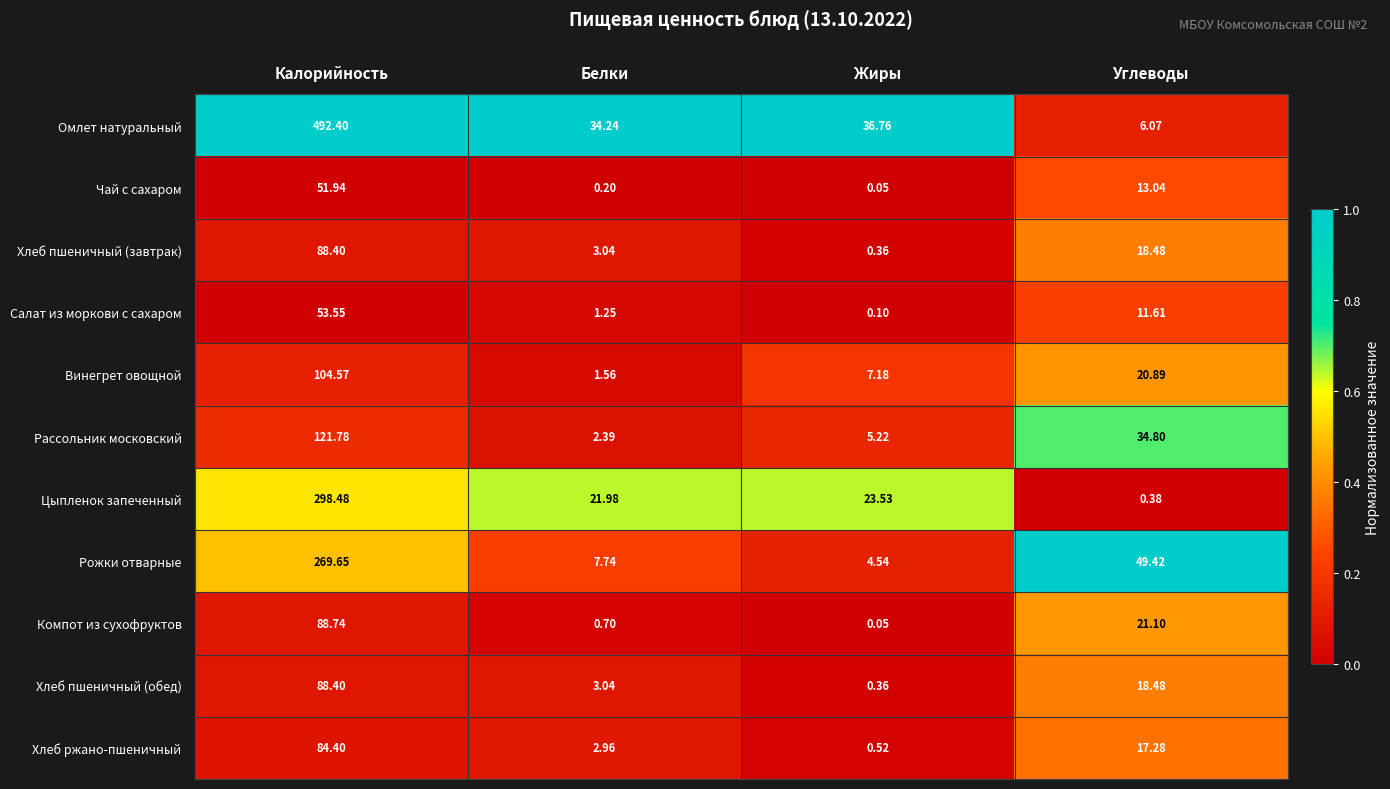

Which series has the largest range (max minus min)?

Омлет натуральный